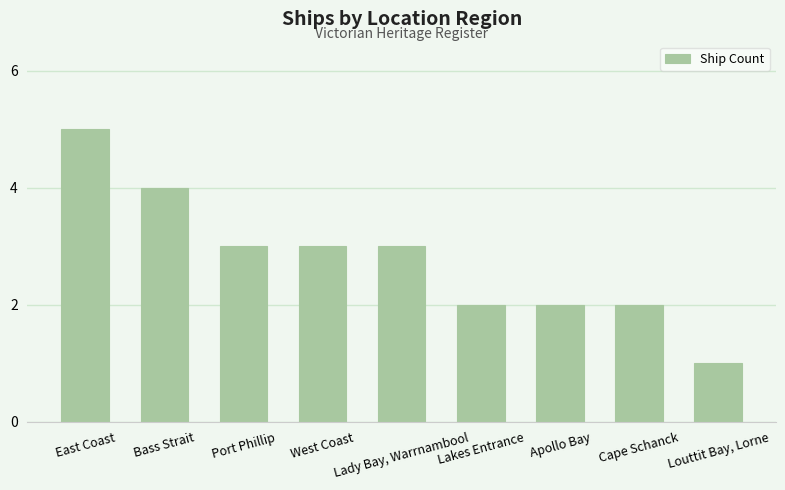

What is the average value?

3